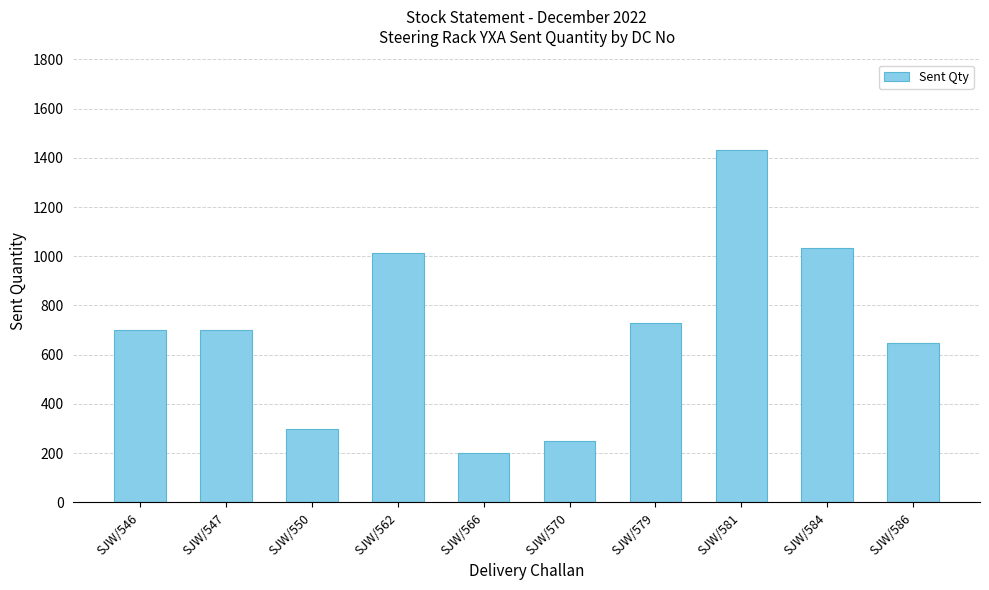

True or false: the data shows 955 at SJW/547.

False